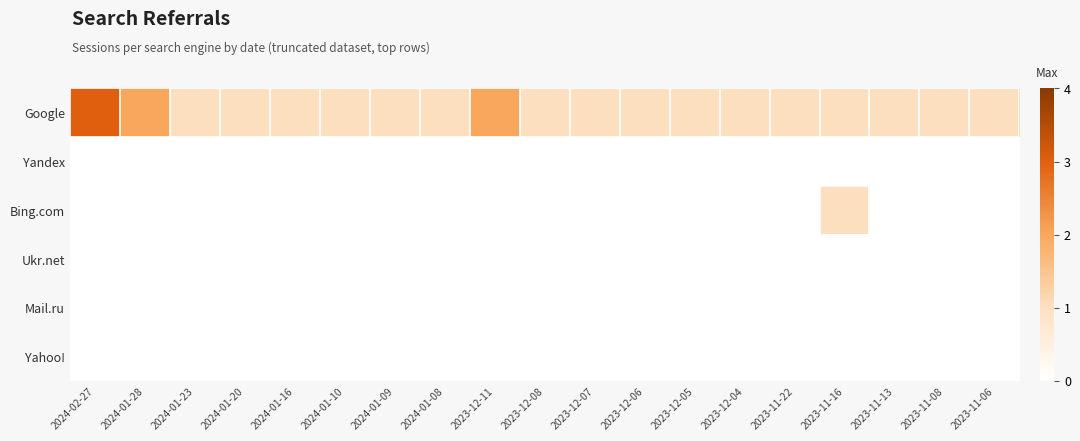

Rank the series by their maximum value, from lowest to highest.

Yandex, Ukr.net, Mail.ru, Yahoo!, Bing.com, Google